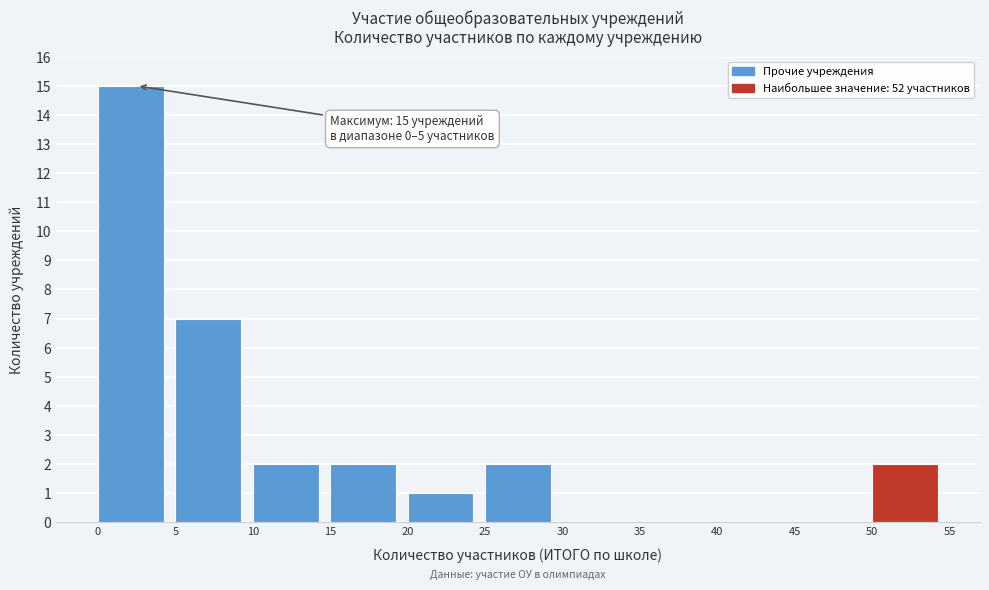

Over which range of the x-axis is the bar tallest?

0 to 5